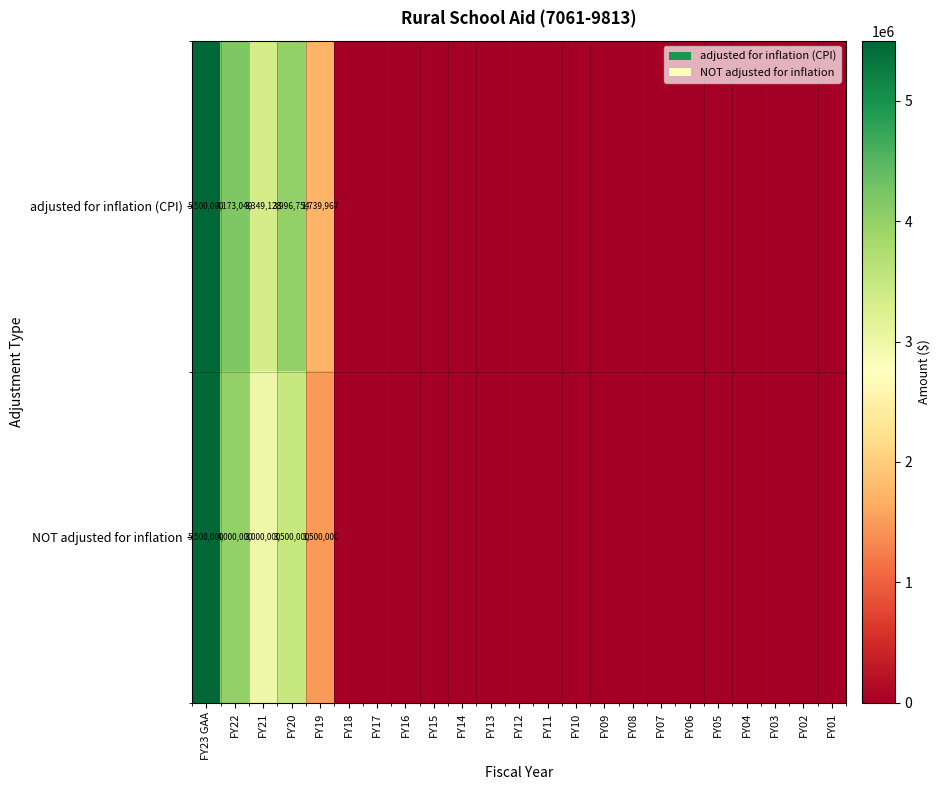

How many positive values does the row_1 series have?

5